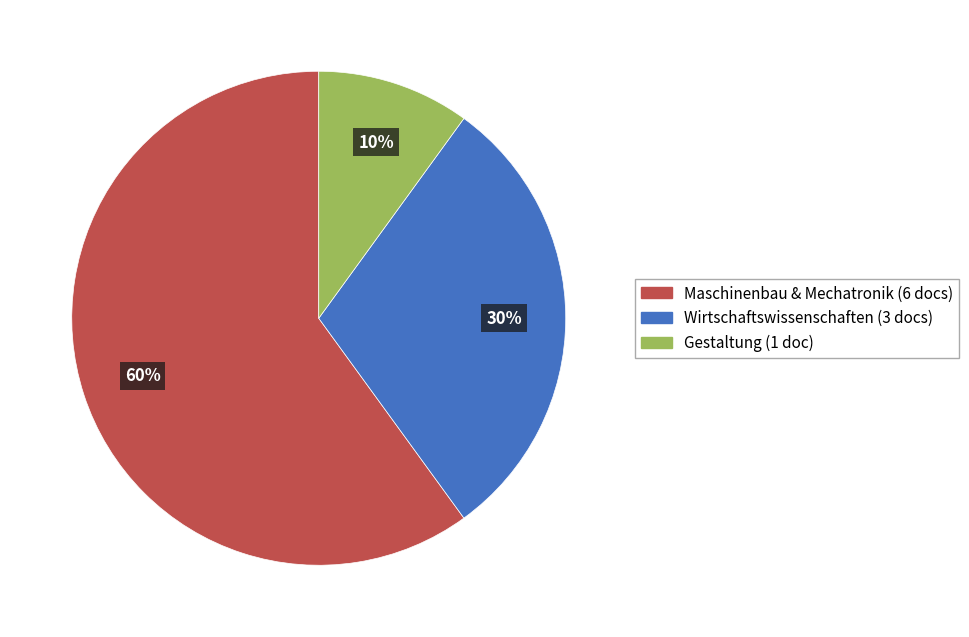

Is there a majority slice in this chart?

Yes